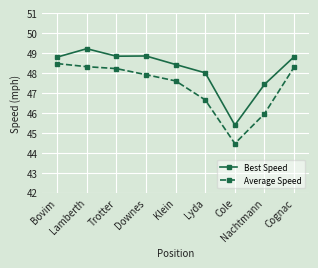

True or false: Best Speed and Average Speed intersect in this chart.

False